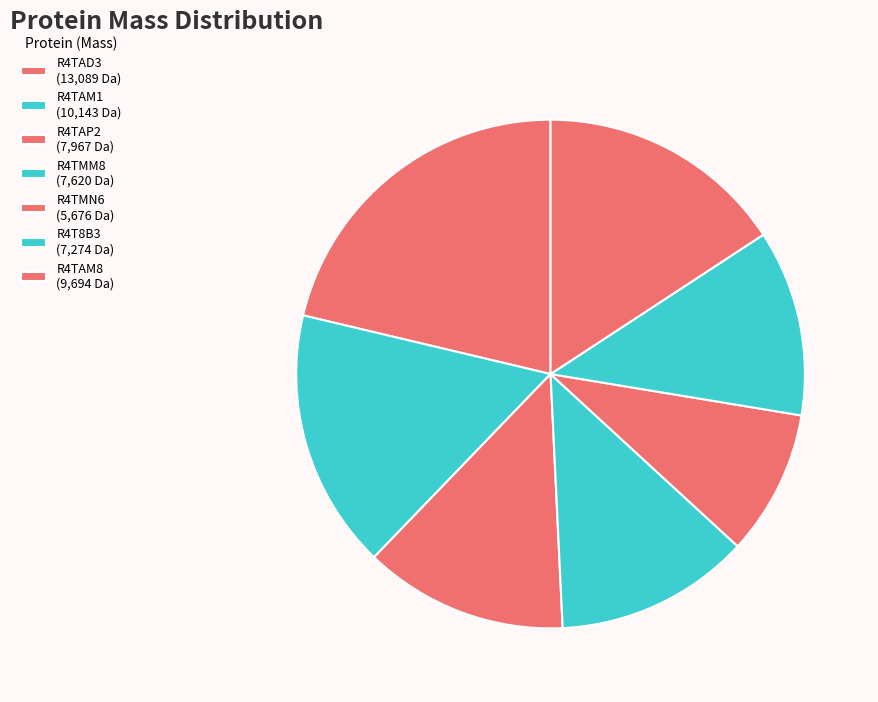

True or false: R4TAP2 accounts for 13% of the total.

True